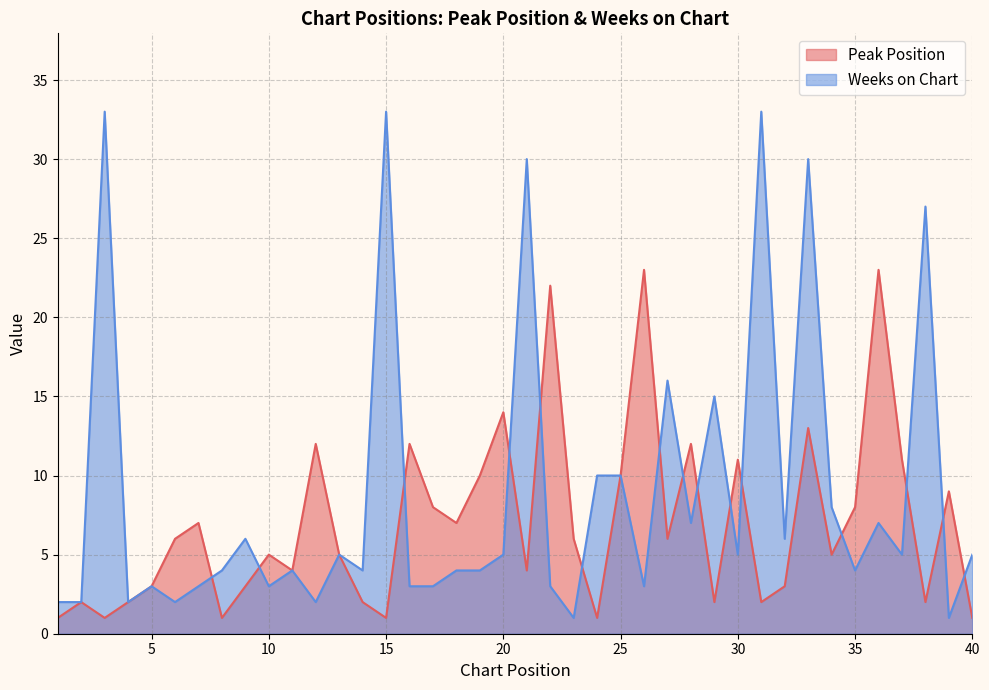

What is the value of the Peak Position point at the 20th from the left?

14